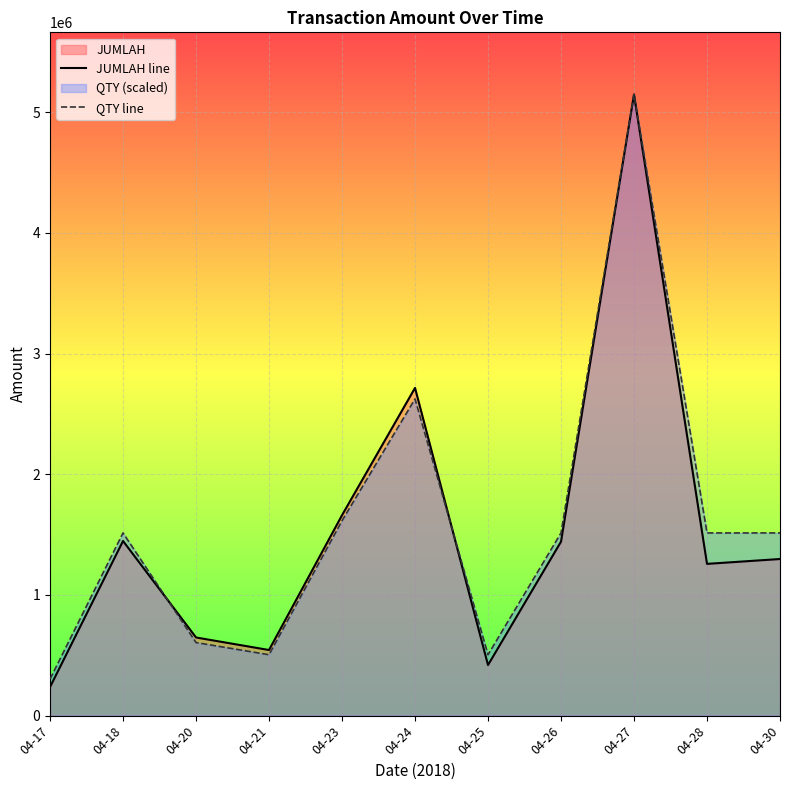

Which category has the lowest value across all series?

04-17